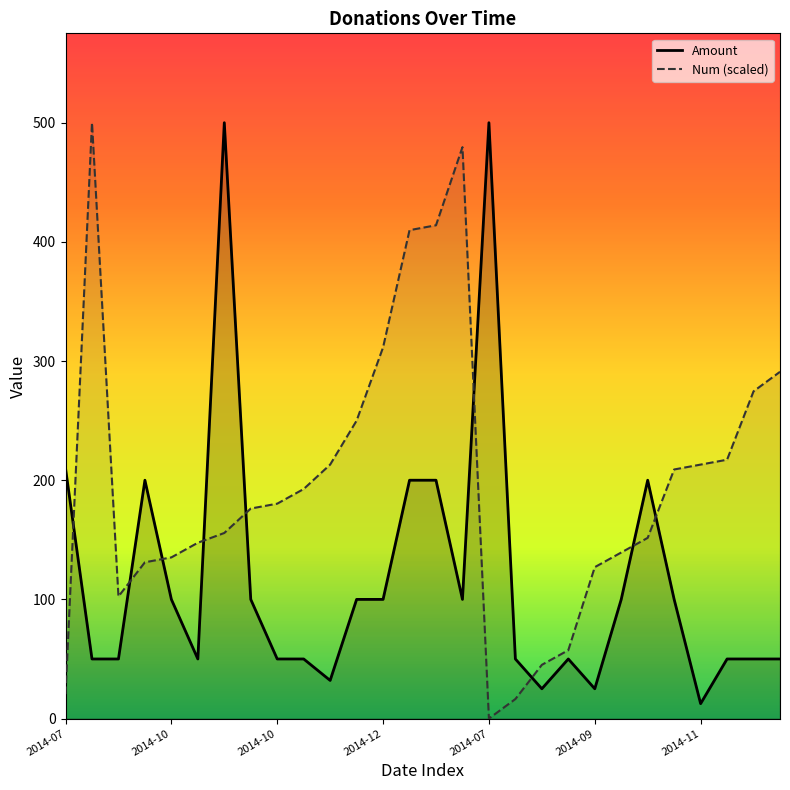

True or false: Amount has a value of 50.0 at 9.

True